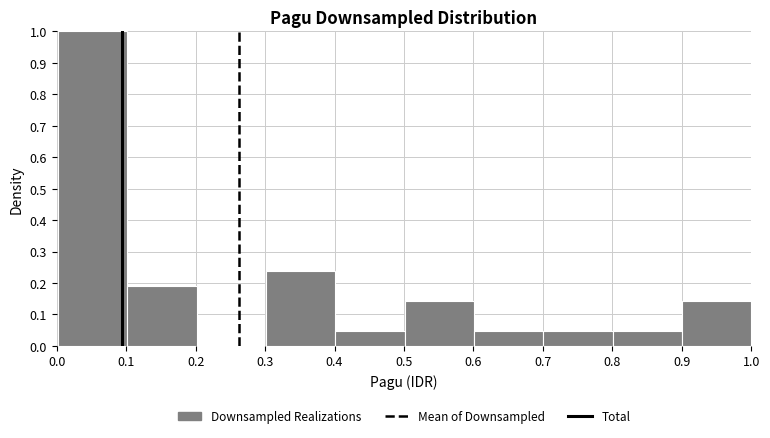

Which range on the x-axis has the tallest bar?

0.0 to 0.1